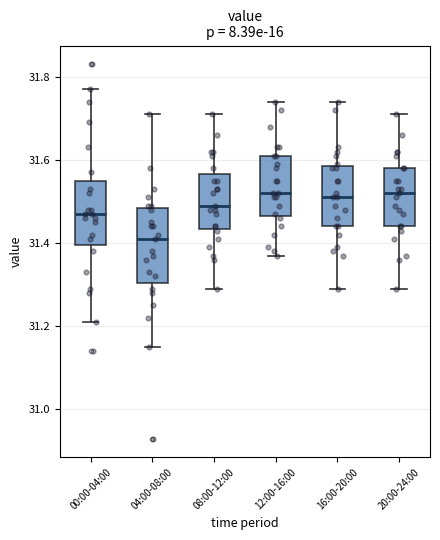

Which box is the tallest, from its lower edge to its upper edge?

04:00-08:00